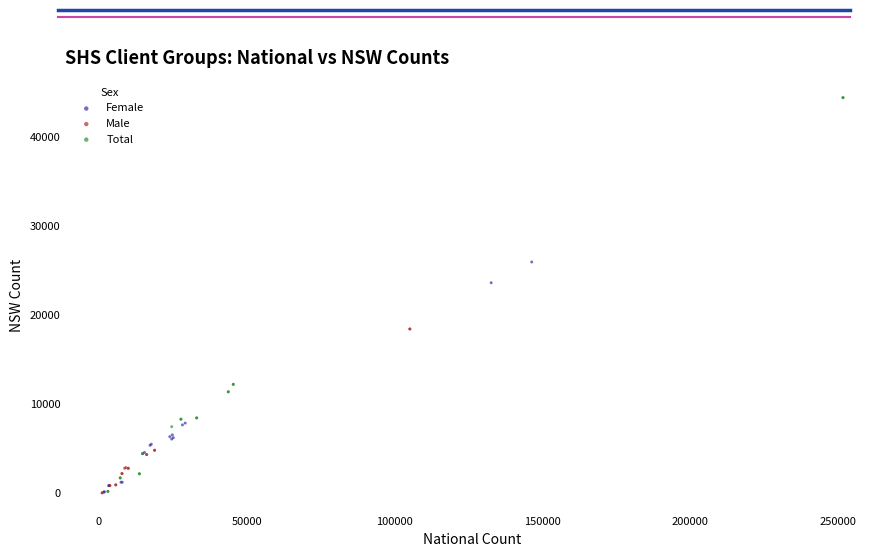

What are all the series names shown in the legend?

Female, Male, Total